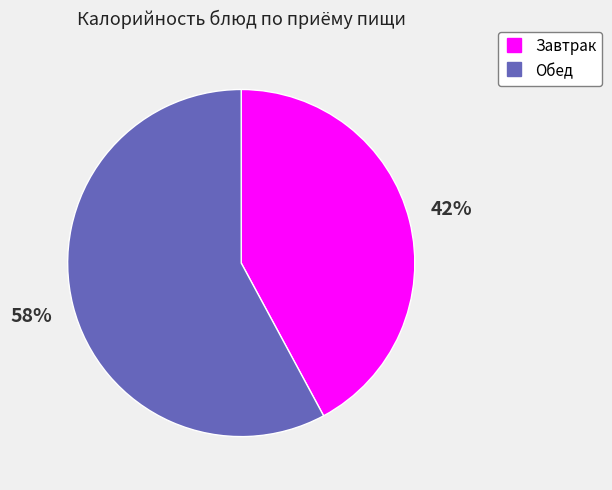

To the nearest percent, what is the difference between the largest and smallest slice percentages?

16%